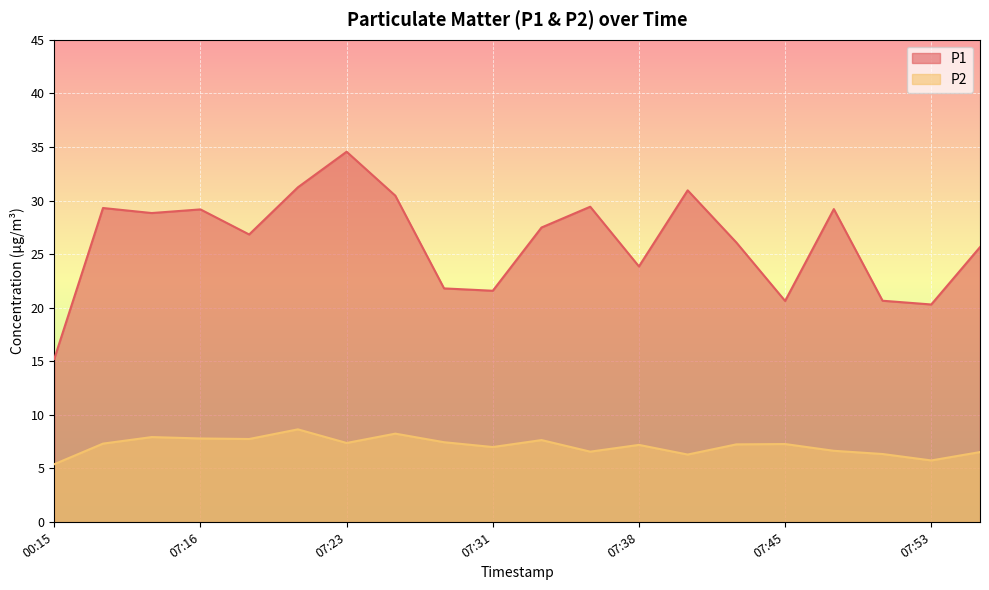

True or false: P1 has a value of 44.3 at 07:43.

False